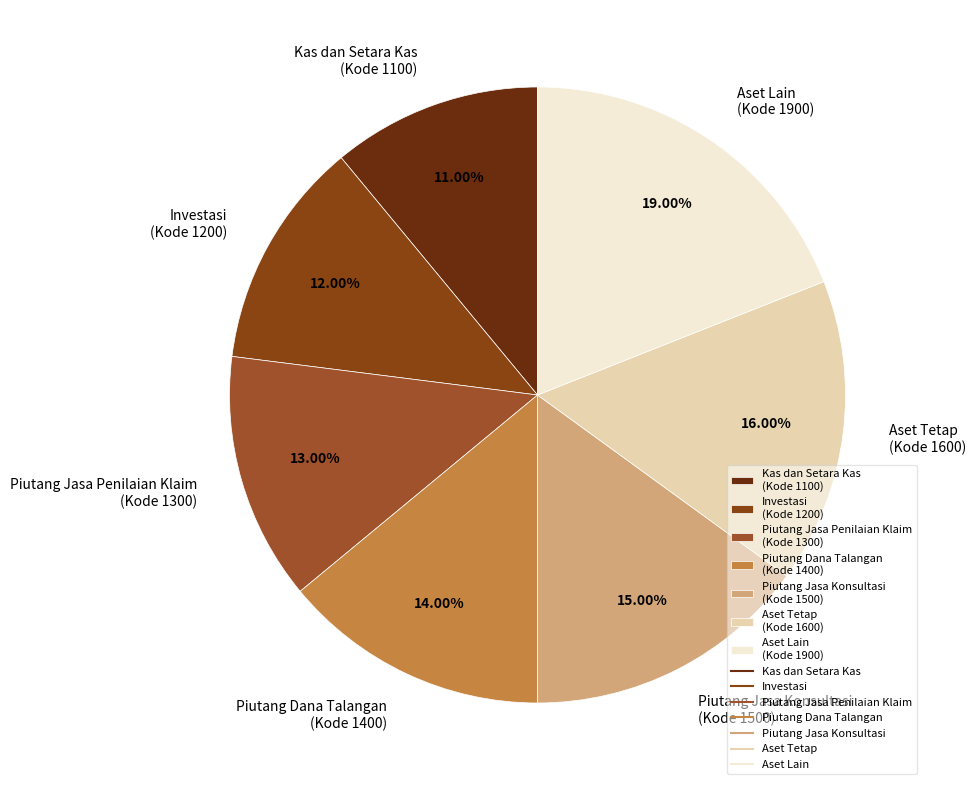

How many segments does this pie chart have?

7